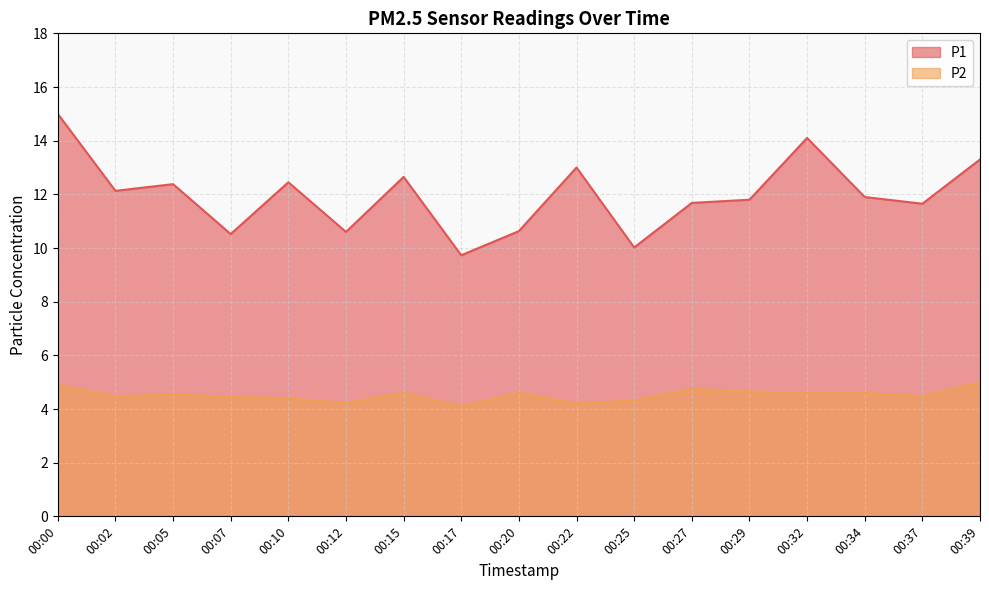

What is the greatest value displayed?

15.0